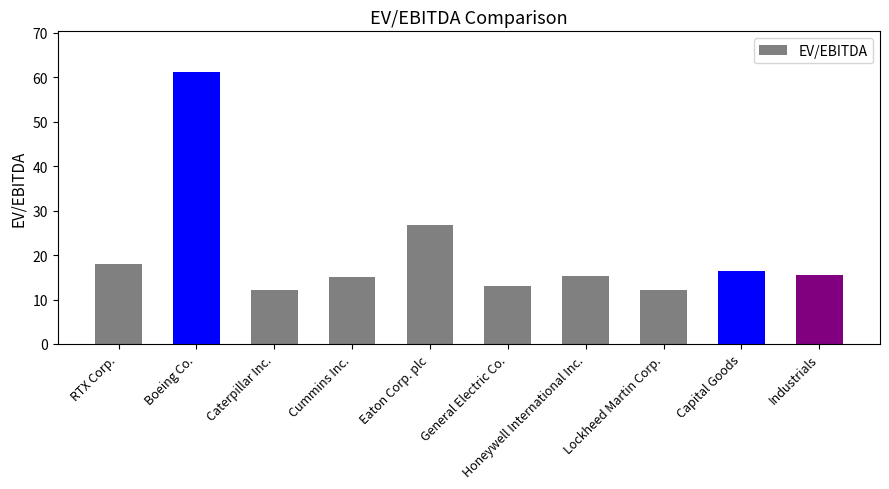

Where does the data first go above 15?

RTX Corp.